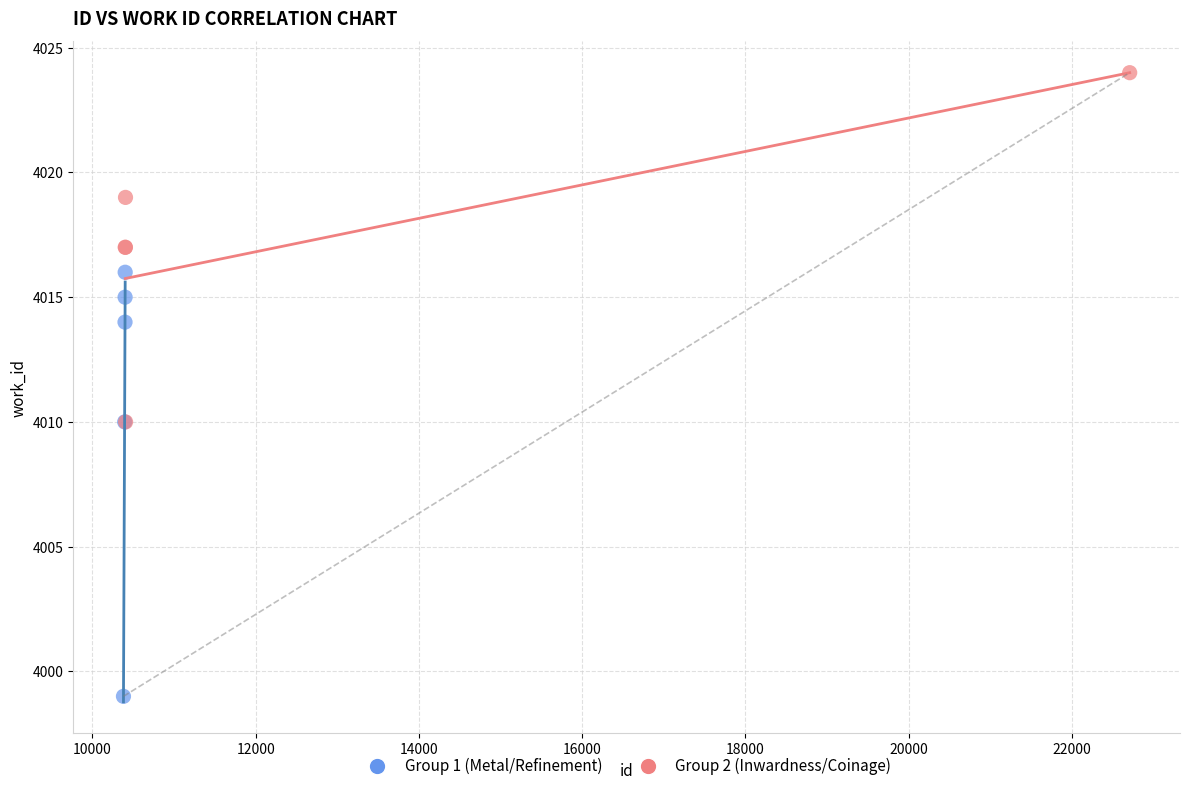

Which series reaches the maximum Y coordinate?

Group 2 (Inwardness/Coinage)